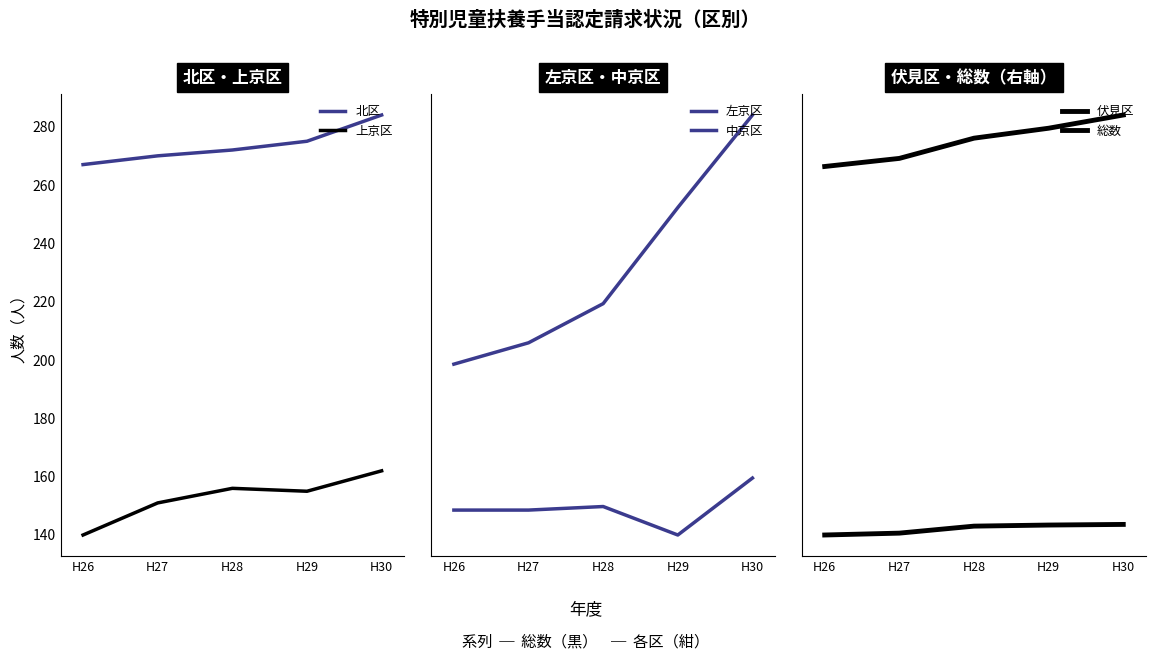

Which series has the widest spread of values?

総数